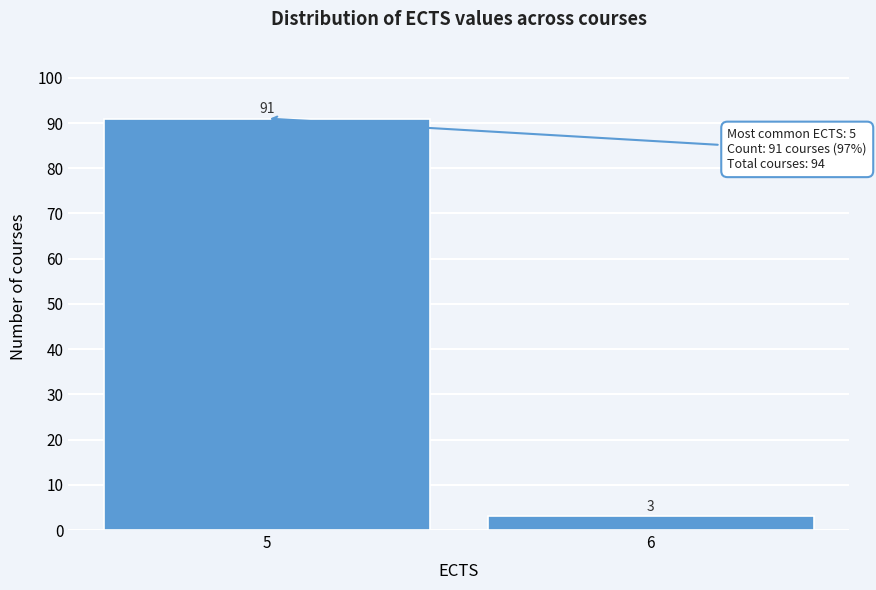

Reading right to left, extract all data points from this chart.

3	91